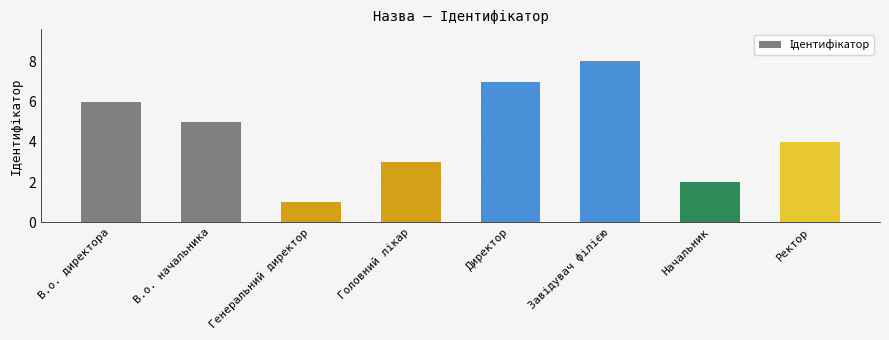

What is the sum of all values?

36